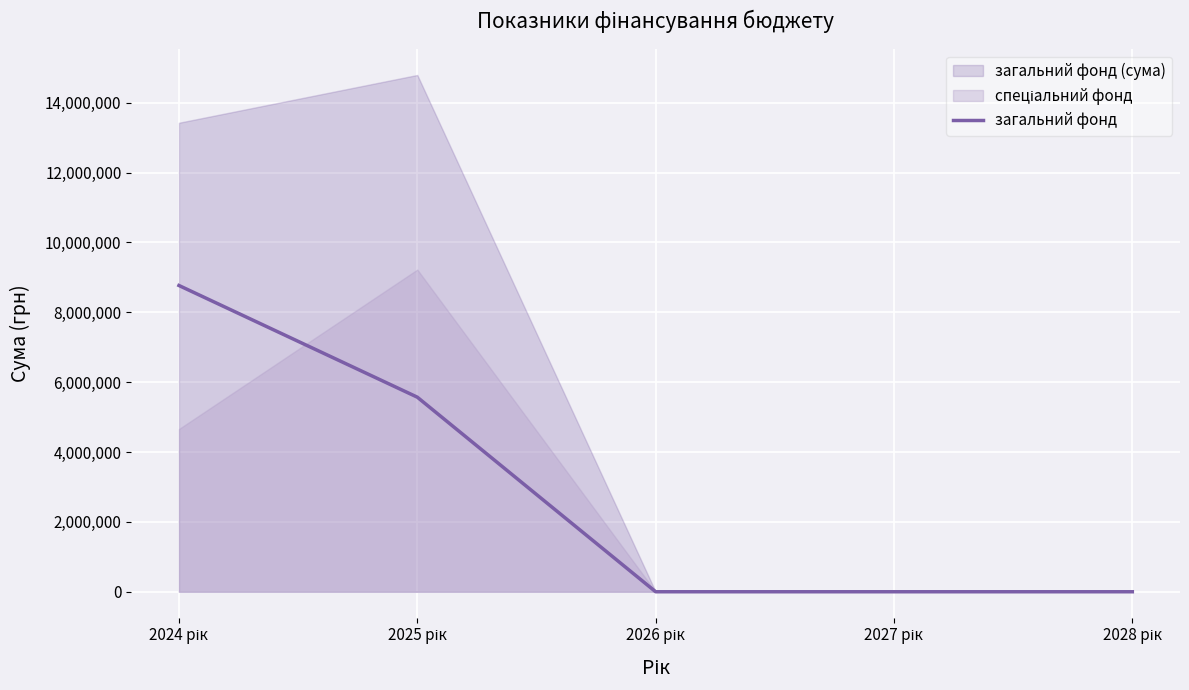

The value at 2028 рік is 0. True or false?

True